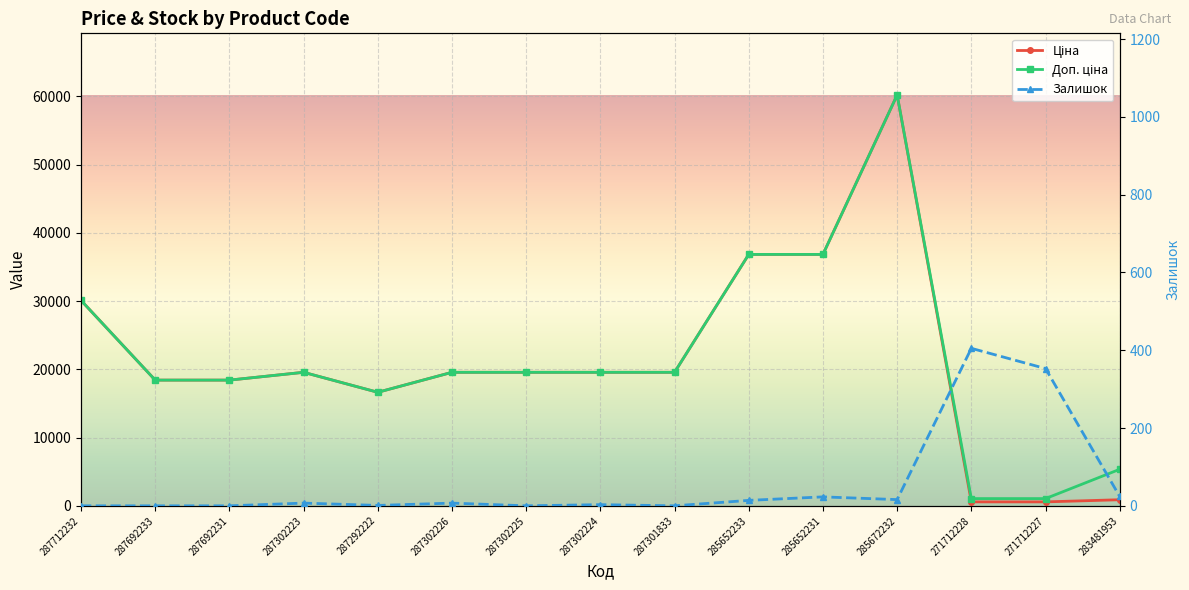

Count the number of categories in the chart.

15